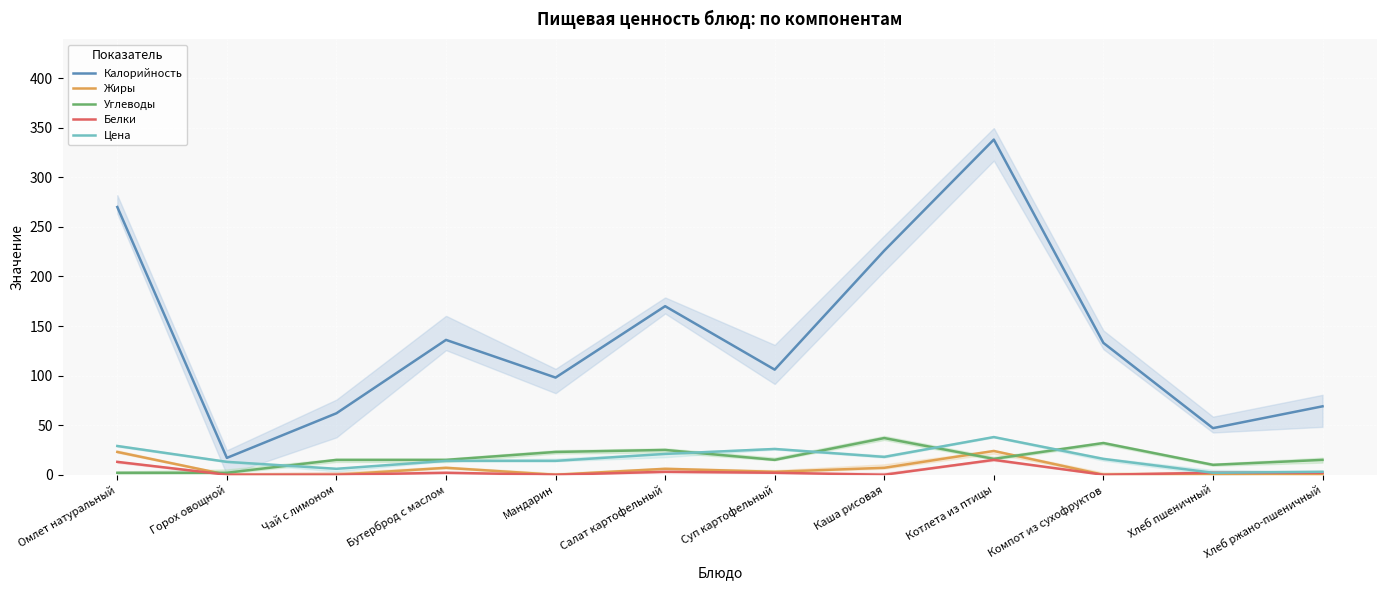

What is the label of the 3rd point from the left?

Чай с лимоном